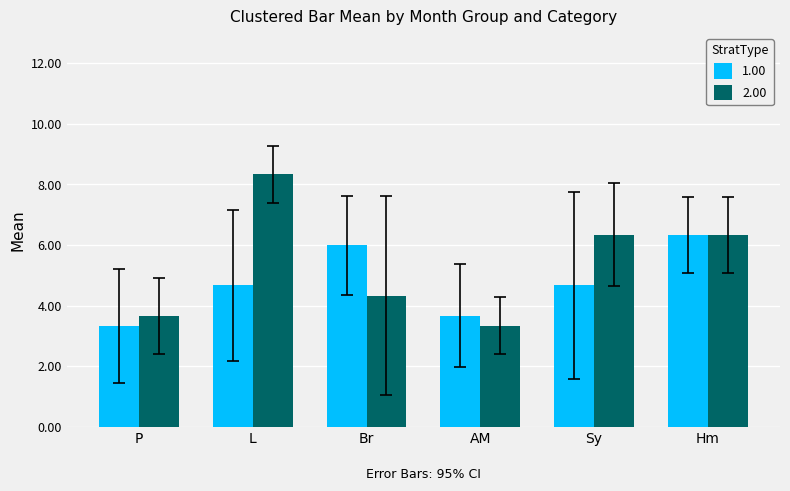

At which label does 1.00 reach its peak?

Hm